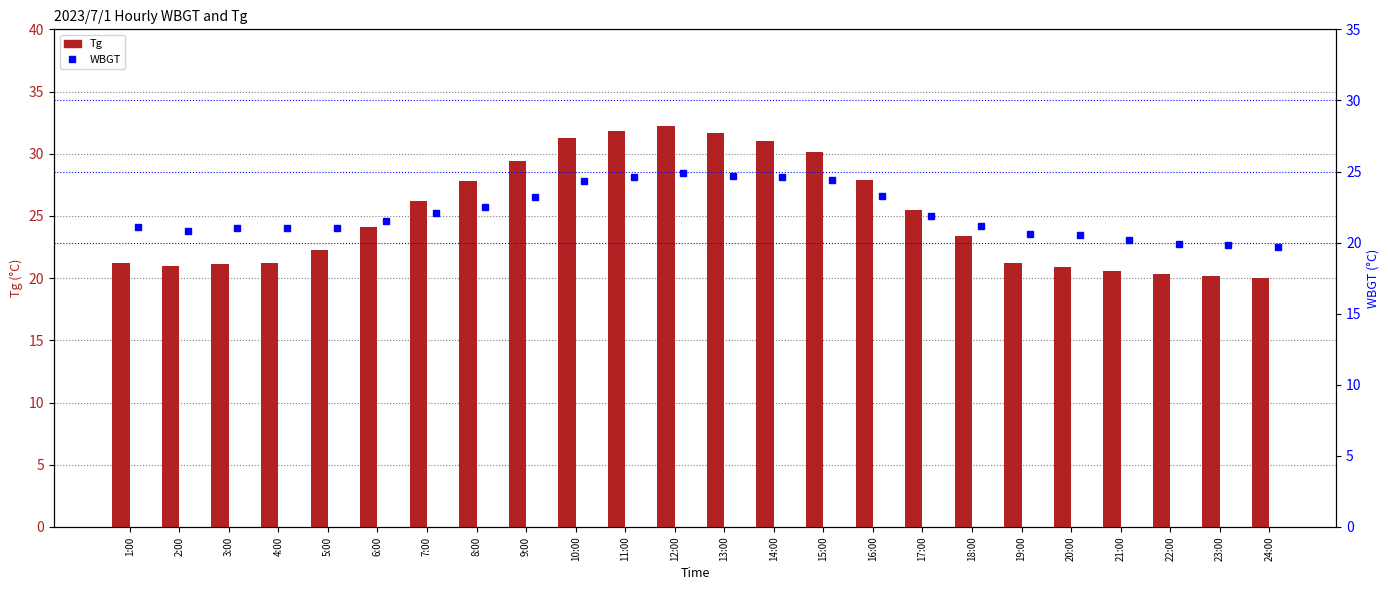

Reading left to right, transcribe all the data shown in this chart.

Tg: 21.2	21.0	21.1	21.2	22.3	24.1	26.2	27.8	29.4	31.3	31.8	32.2	31.7	31.0	30.1	27.9	25.5	23.4	21.2	20.9	20.6	20.3	20.2	20.0
WBGT: 21.1	20.8	21.0	21.0	21.0	21.5	22.1	22.5	23.2	24.3	24.6	24.9	24.7	24.6	24.4	23.3	21.9	21.2	20.6	20.5	20.2	19.9	19.8	19.7